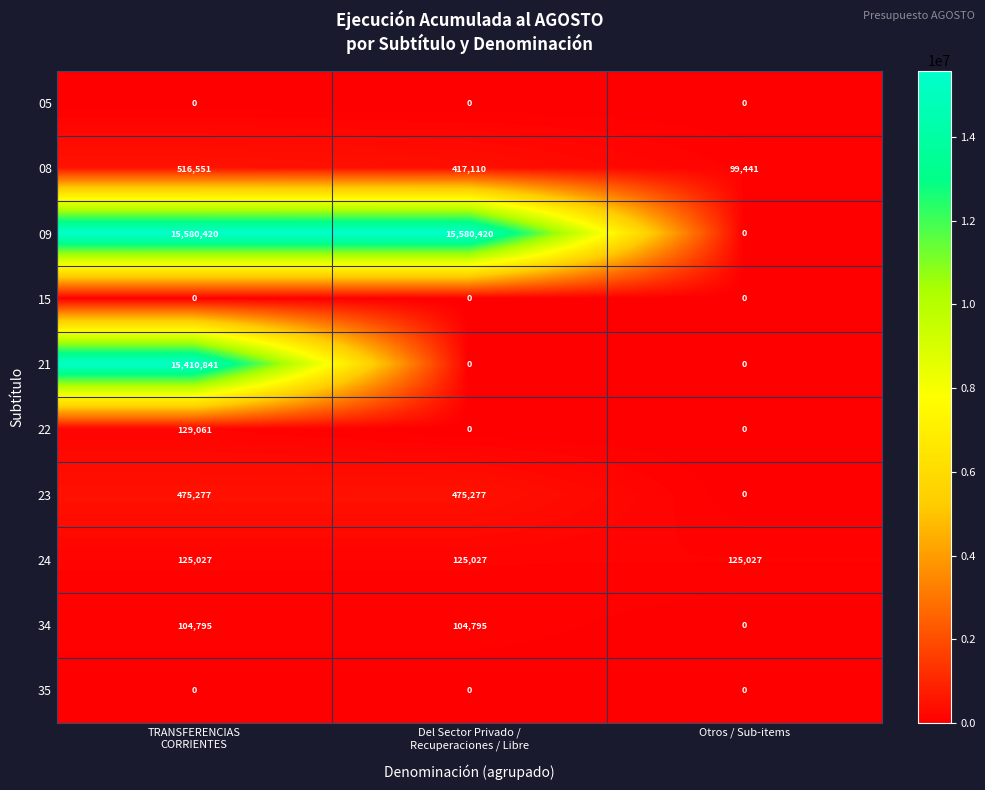

What is the maximum value shown in the chart?

15580420